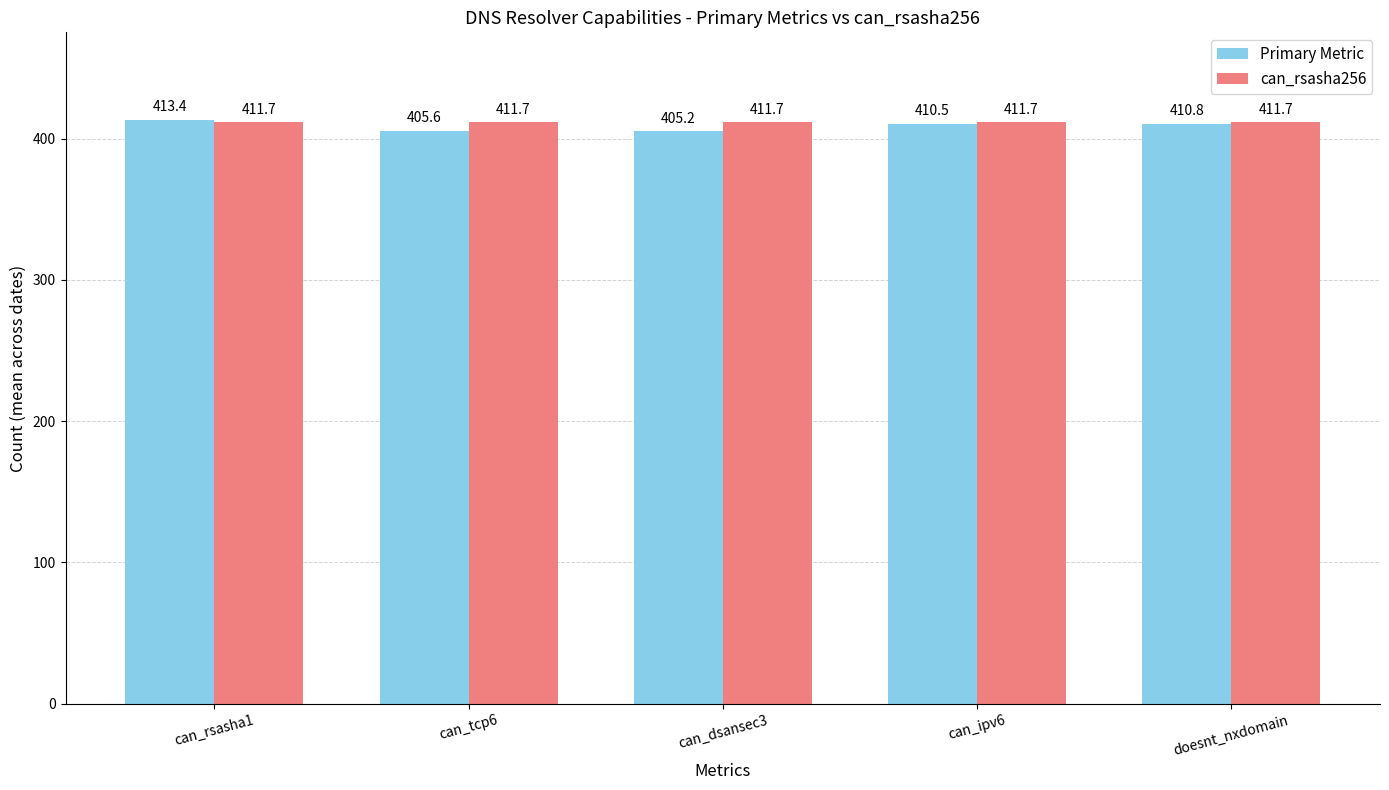

What are all the series names shown in the legend?

Primary Metric, can_rsasha256